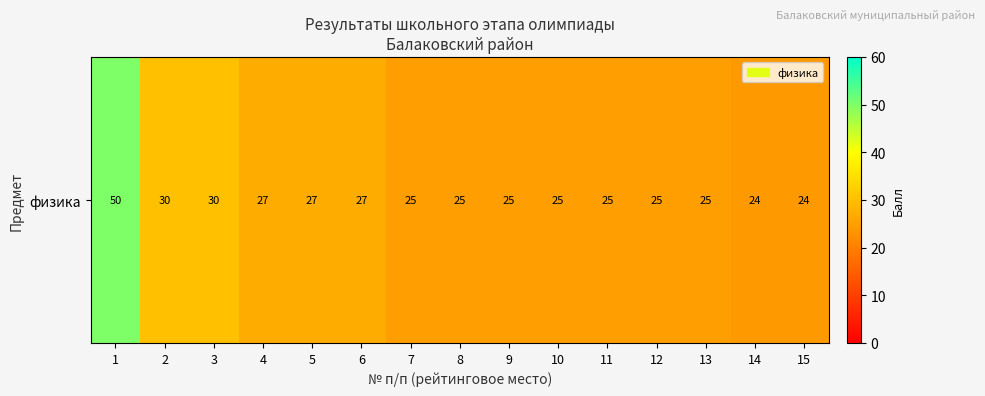

Is it true that the value at 8 is 37?

False